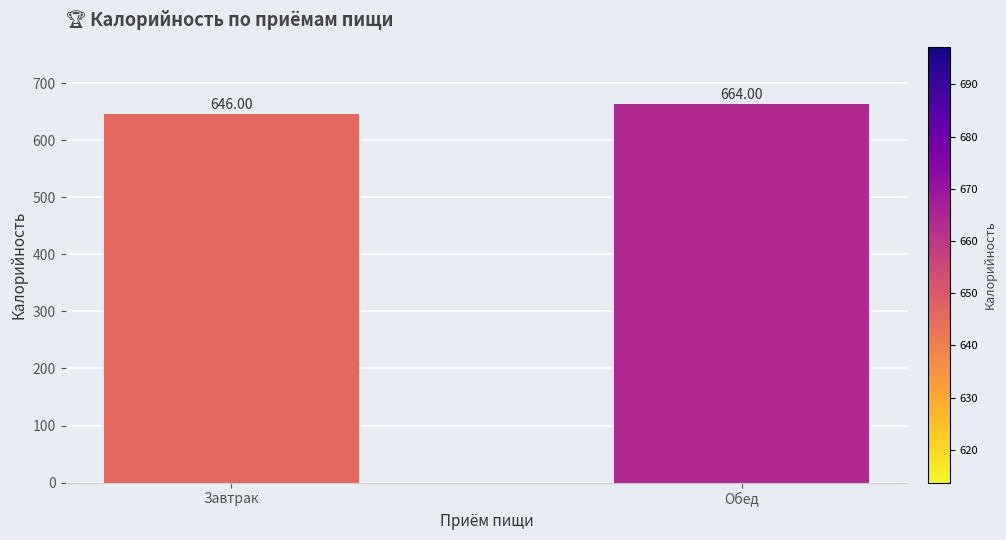

What is the sum of the values at Обед and Завтрак?

1310